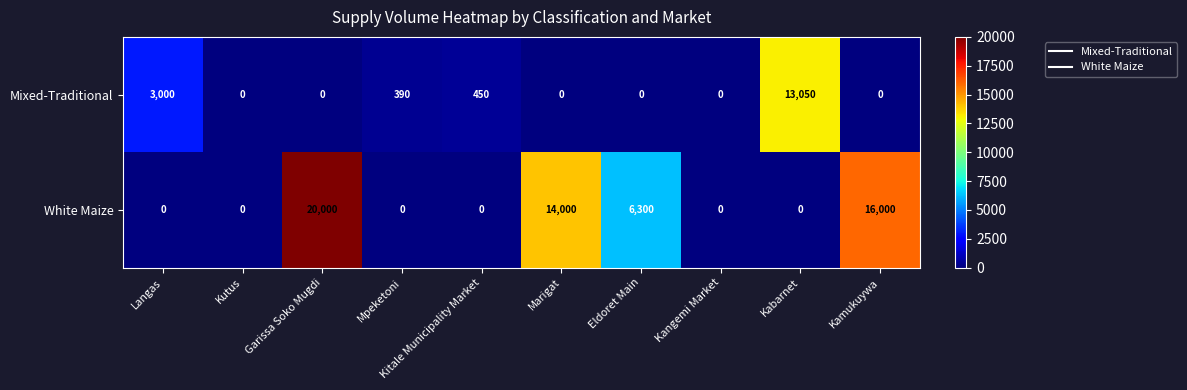

List the series in order of their peak value, lowest first.

Mixed-Traditional, White Maize